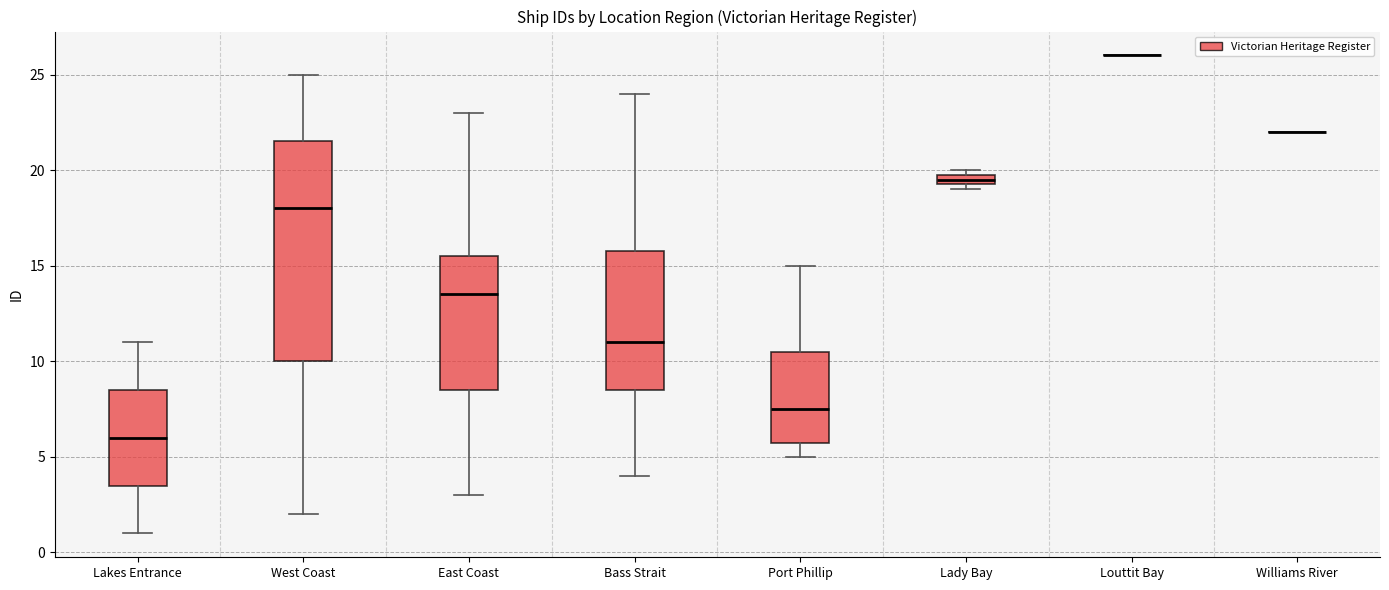

Where is the lower edge of the box for Port Phillip on the y-axis? The values are not printed on the chart, so give them approximately, as read against the axis.

6.0